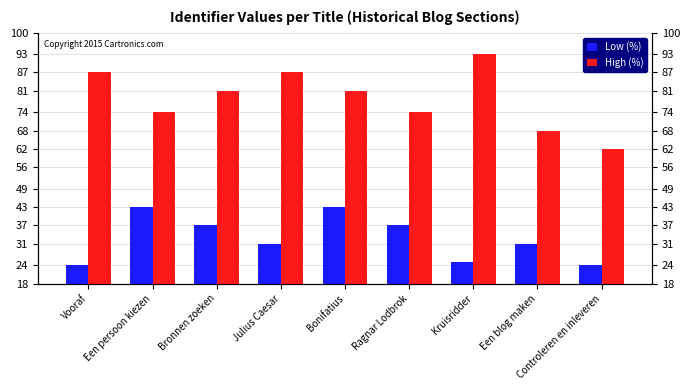

What is the sum of all Low (%) values?

295